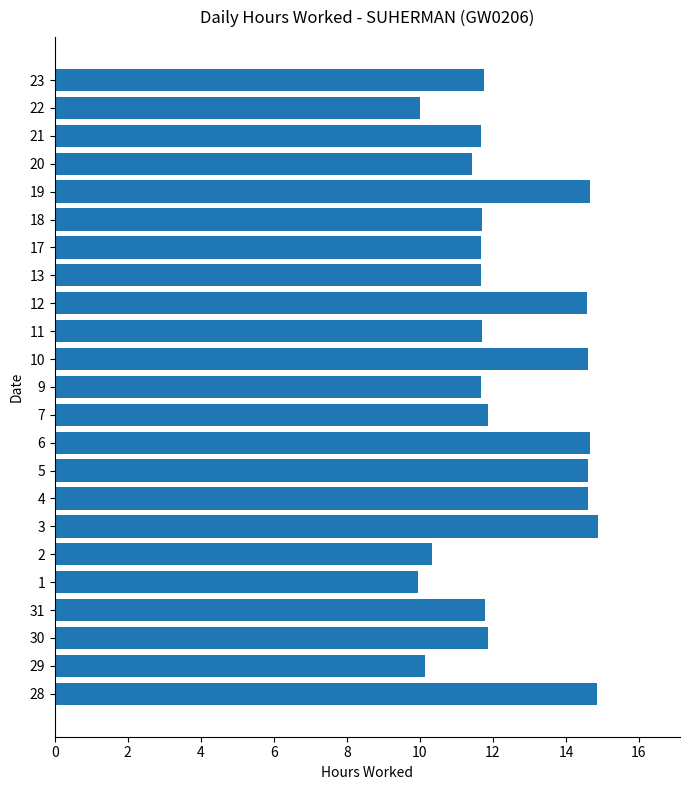

What is the minimum value shown in the chart?

9.9